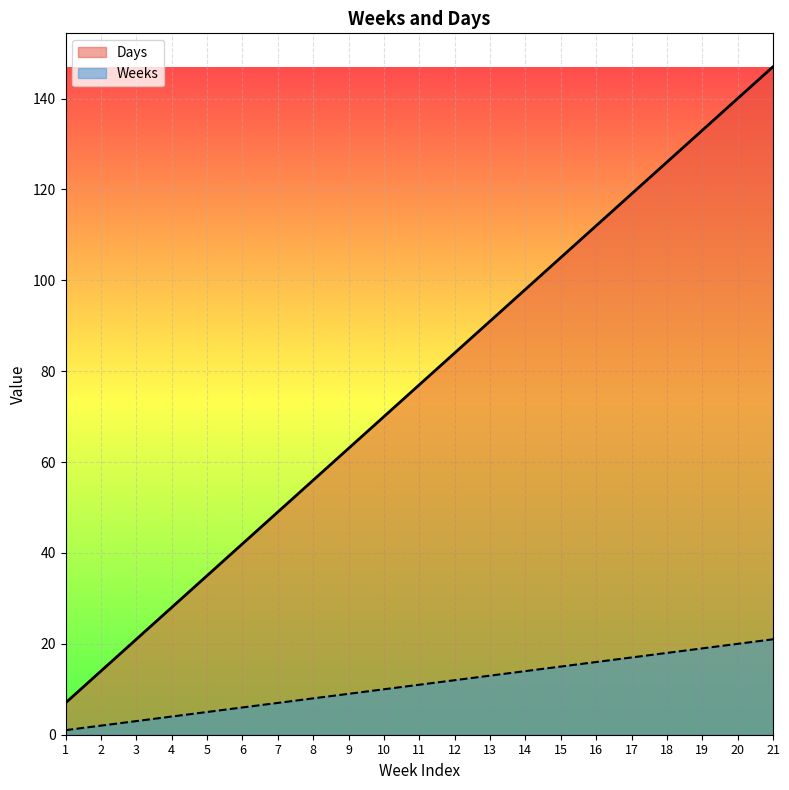

What is the difference between the maximum and minimum values in the Weeks series?

20